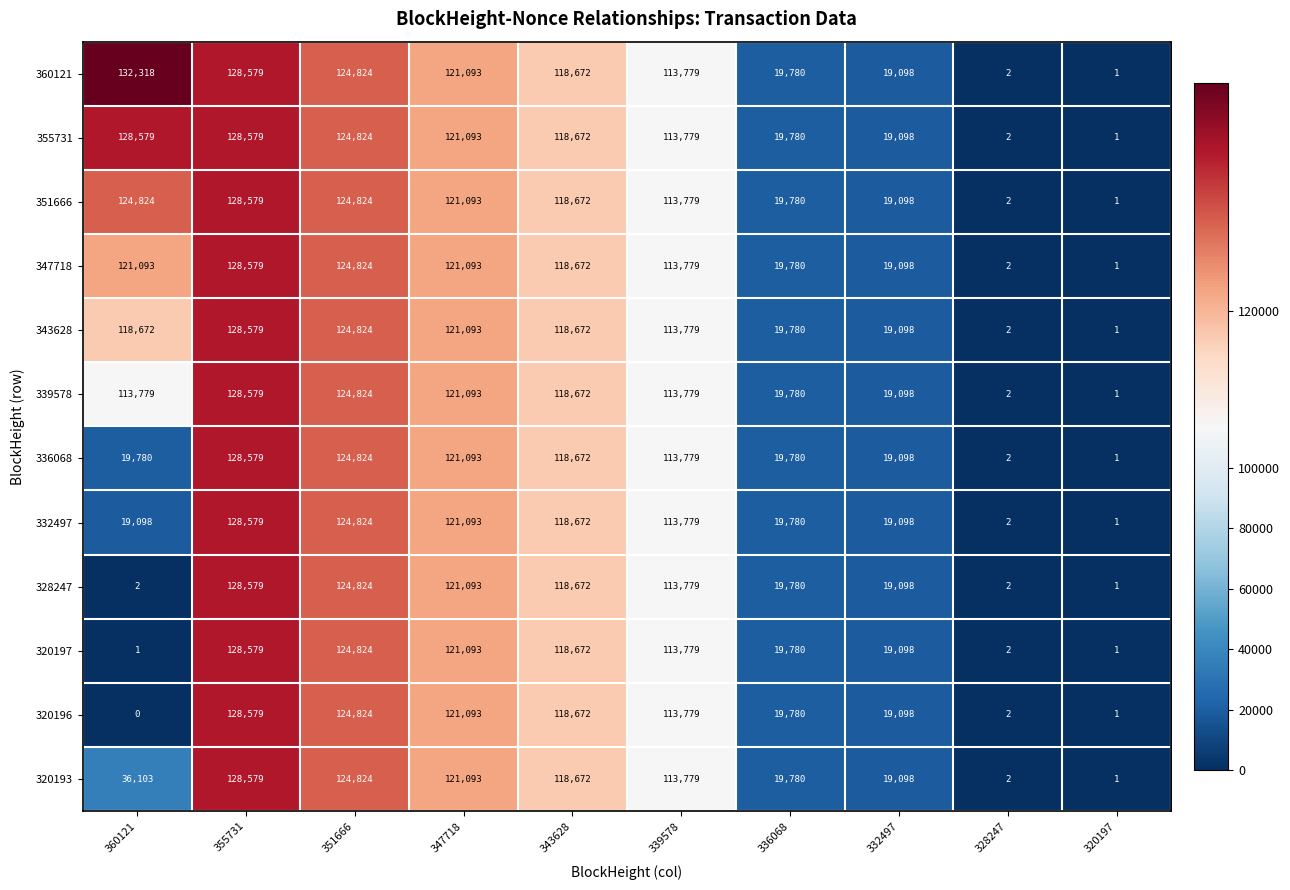

At which label does 320196 reach its peak?

355731